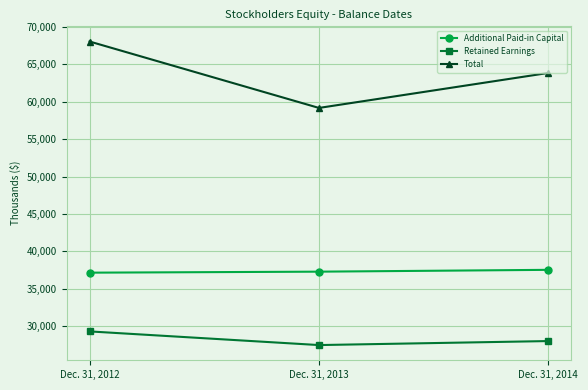

Does the chart display data point markers on the line(s)?

Yes